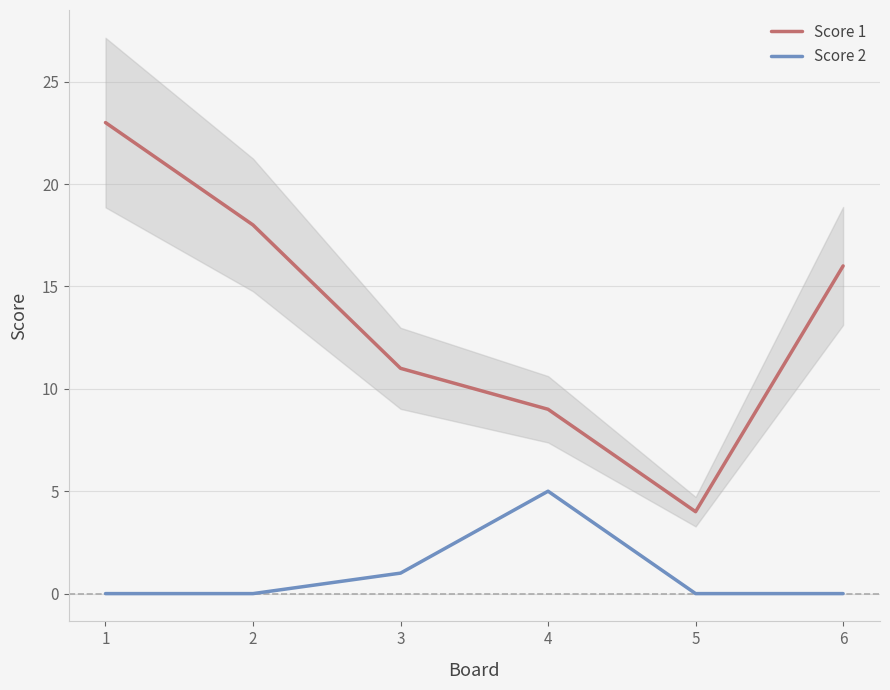

Reading right to left, what are all the values shown in this chart?

Score 1: 6=16	5=4	4=9	3=11	2=18	1=23
Score 2: 6=0	5=0	4=5	3=1	2=0	1=0